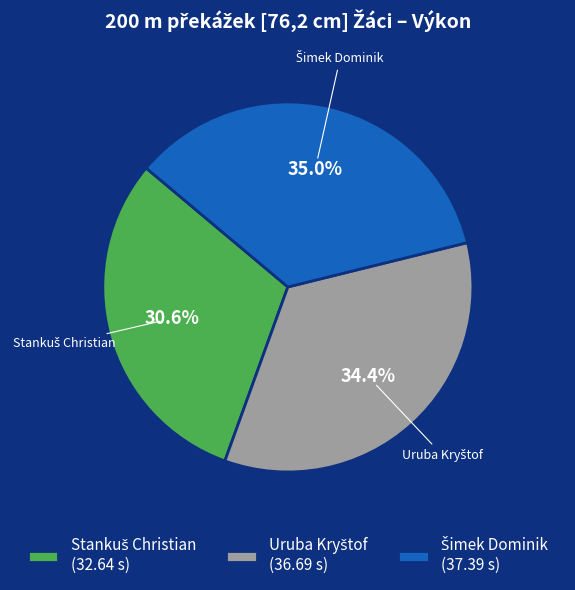

Is there a majority slice in this chart?

No